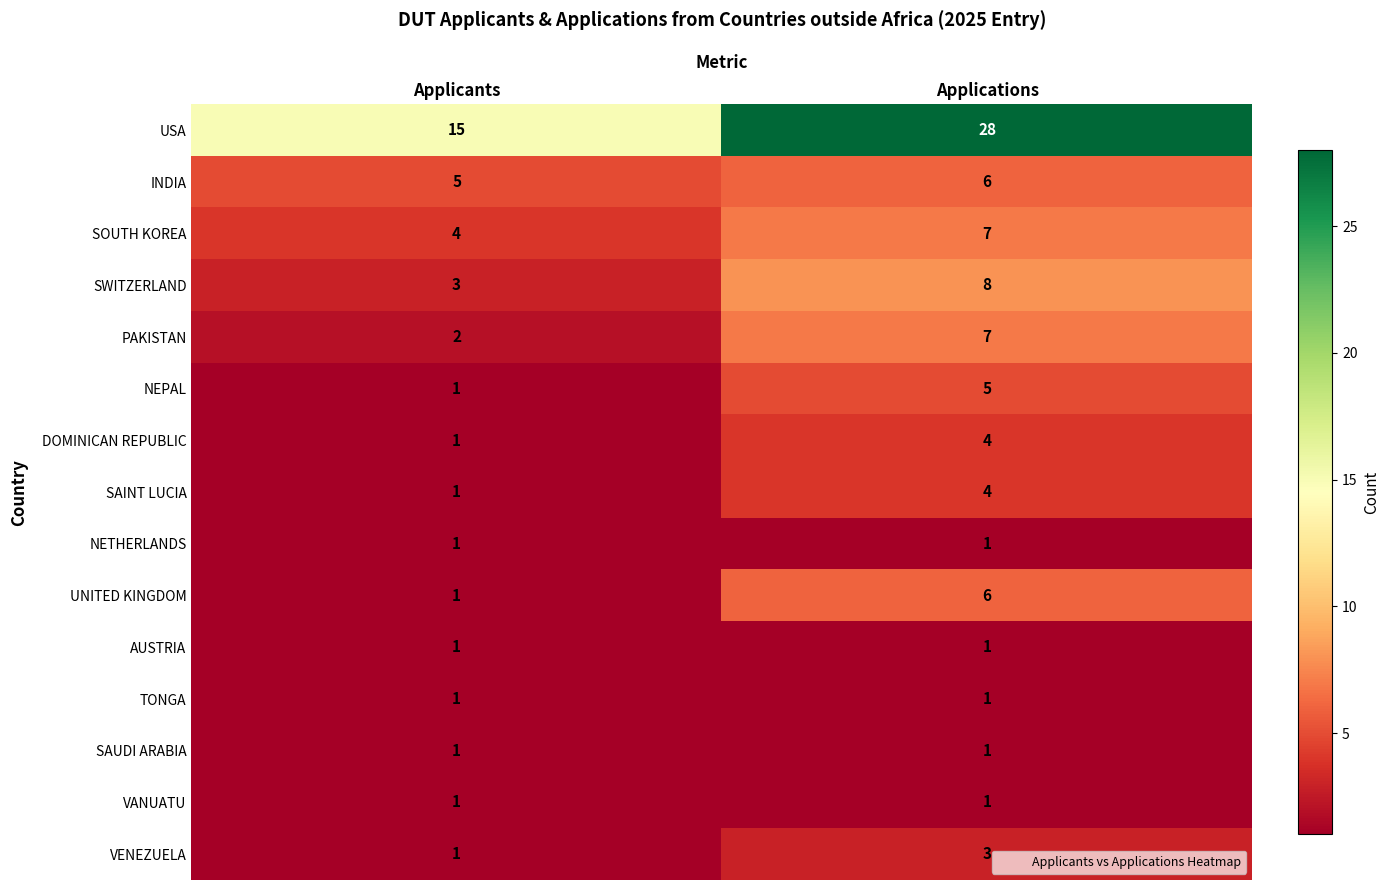

The DOMINICAN REPUBLIC series shows 4 at Applications. True or false?

True